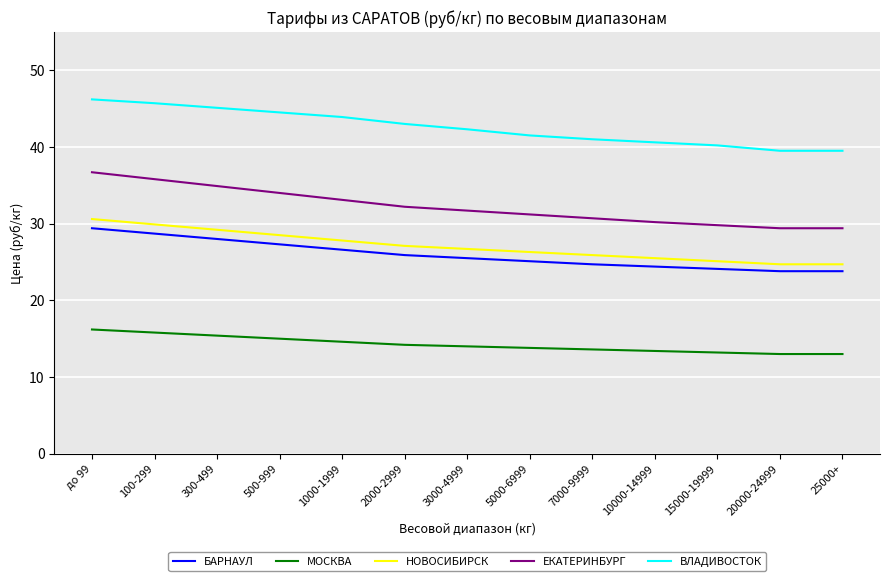

Which series has the widest spread of values?

ЕКАТЕРИНБУРГ